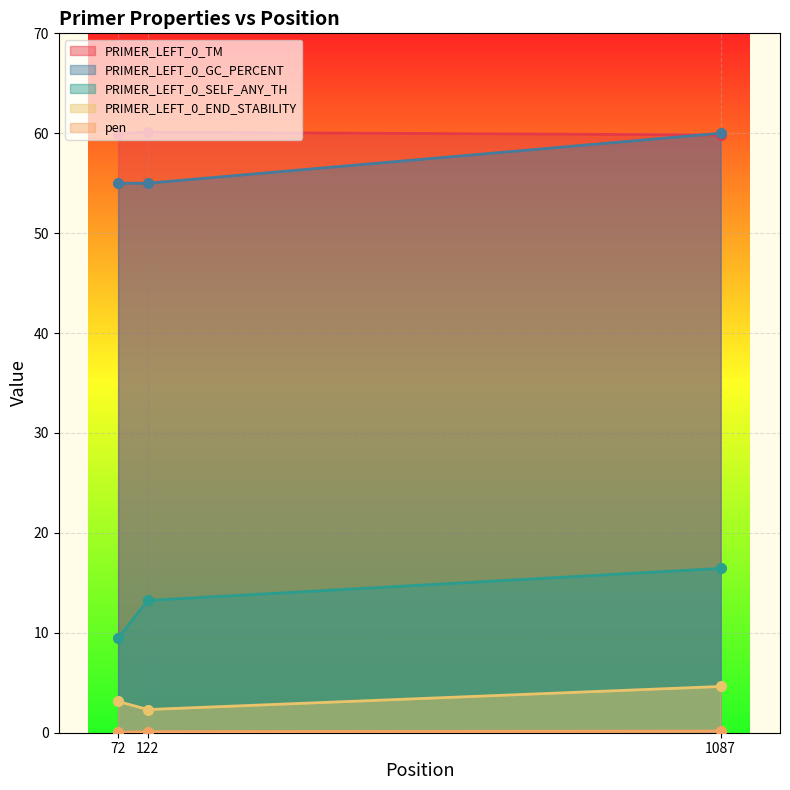

Between 72 and 1087, which series saw the biggest shift?

PRIMER_LEFT_0_SELF_ANY_TH